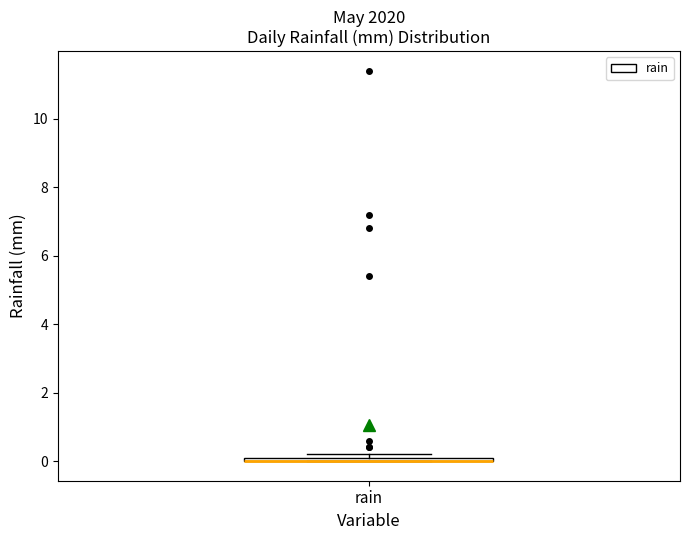

Where is the lower edge of the box for rain on the y-axis? The values are not printed on the chart, so give them approximately, as read against the axis.

0.0